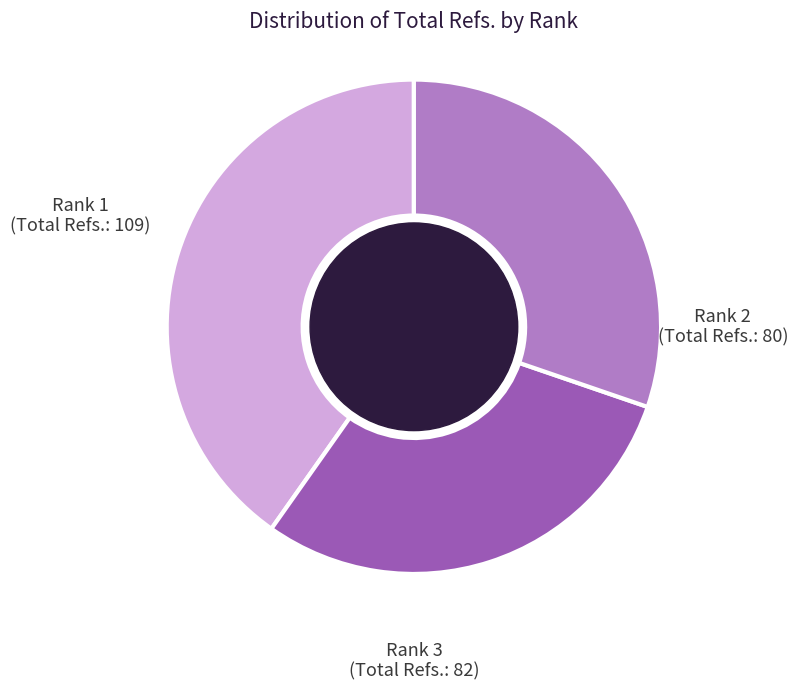

Does any single category account for the majority?

No